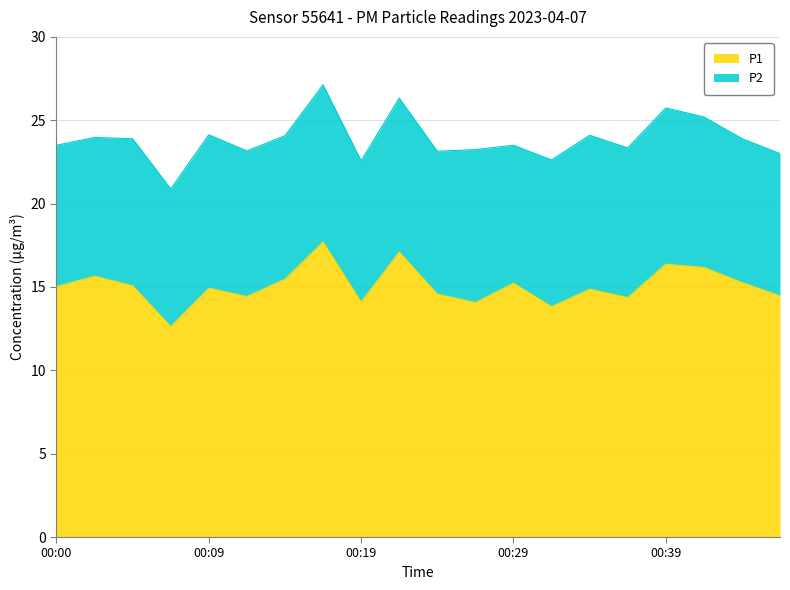

Does the chart have visible grid lines?

Yes